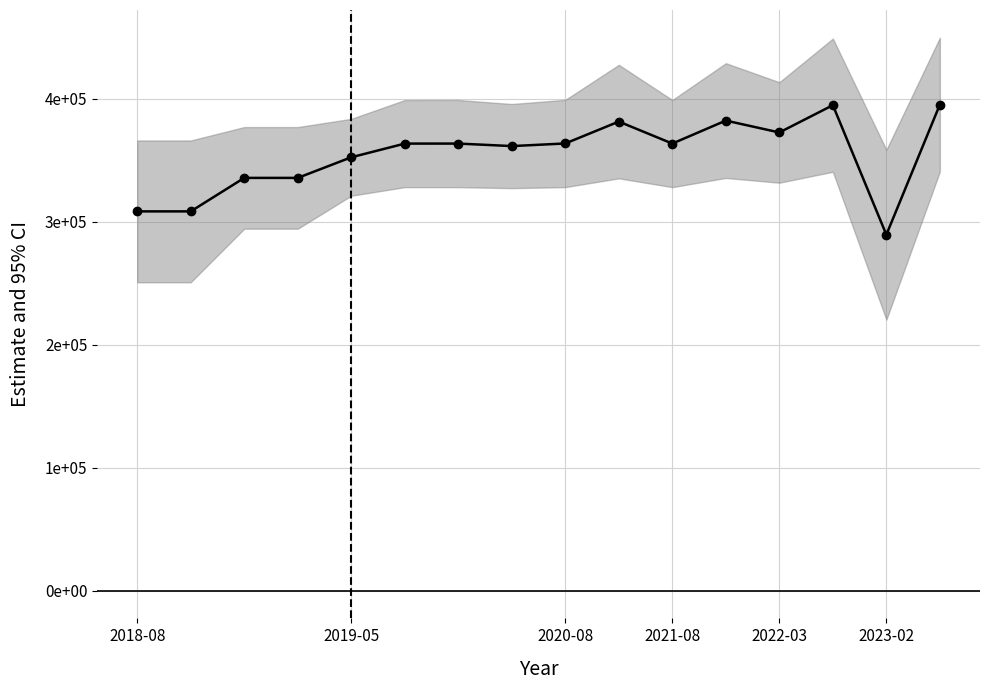

What is the maximum value shown in the chart?

395270